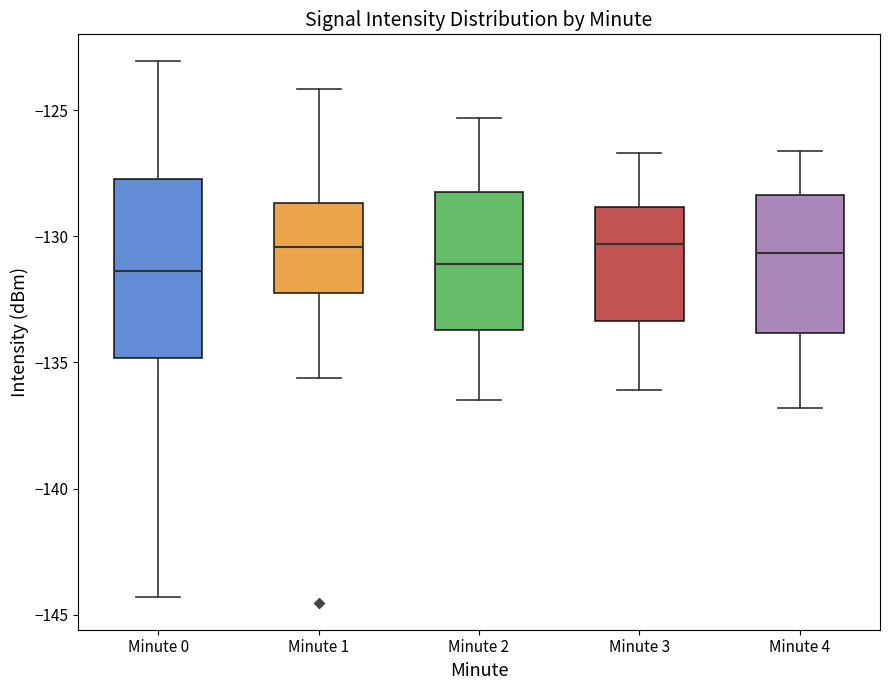

Reading left to right, transcribe this box plot: for each box, give where its median line is, the range the box spans, and where its two whiskers end, as read against the y-axis. The values are not printed on the chart, so give them approximately, as read against the axis.

Minute 0: median -131.5, box -135.0 to -127.5, whiskers -144.5 to -123.0
Minute 1: median -130.5, box -132.0 to -128.5, whiskers -135.5 to -124.0
Minute 2: median -131.0, box -133.5 to -128.0, whiskers -136.5 to -125.5
Minute 3: median -130.5, box -133.5 to -129.0, whiskers -136.0 to -126.5
Minute 4: median -130.5, box -134.0 to -128.5, whiskers -137.0 to -126.5